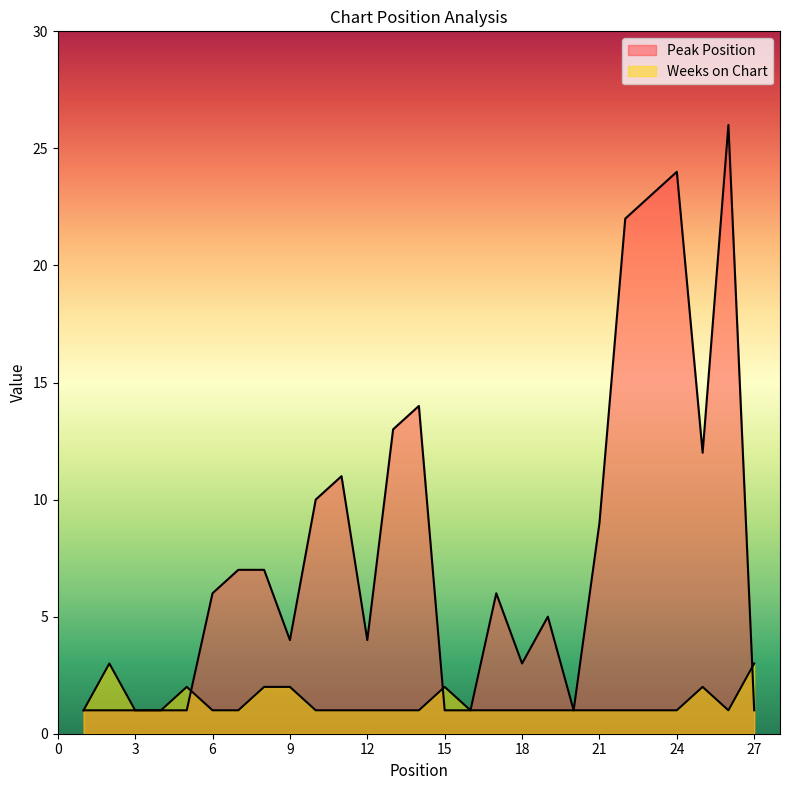

At how many categories does at least one series exceed 22?

3